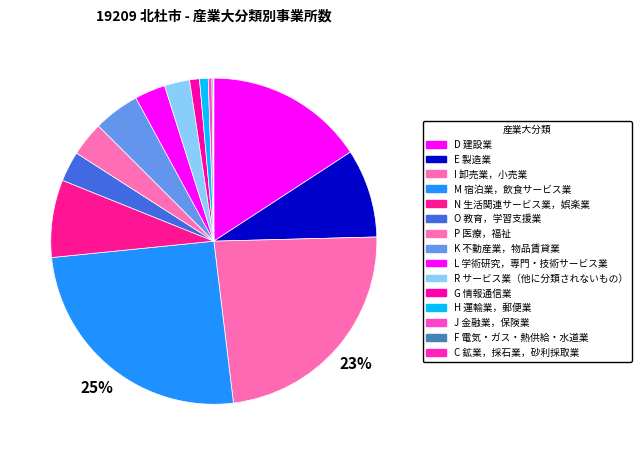

To the nearest percent, what is the difference between the largest and smallest slice percentages?

25%